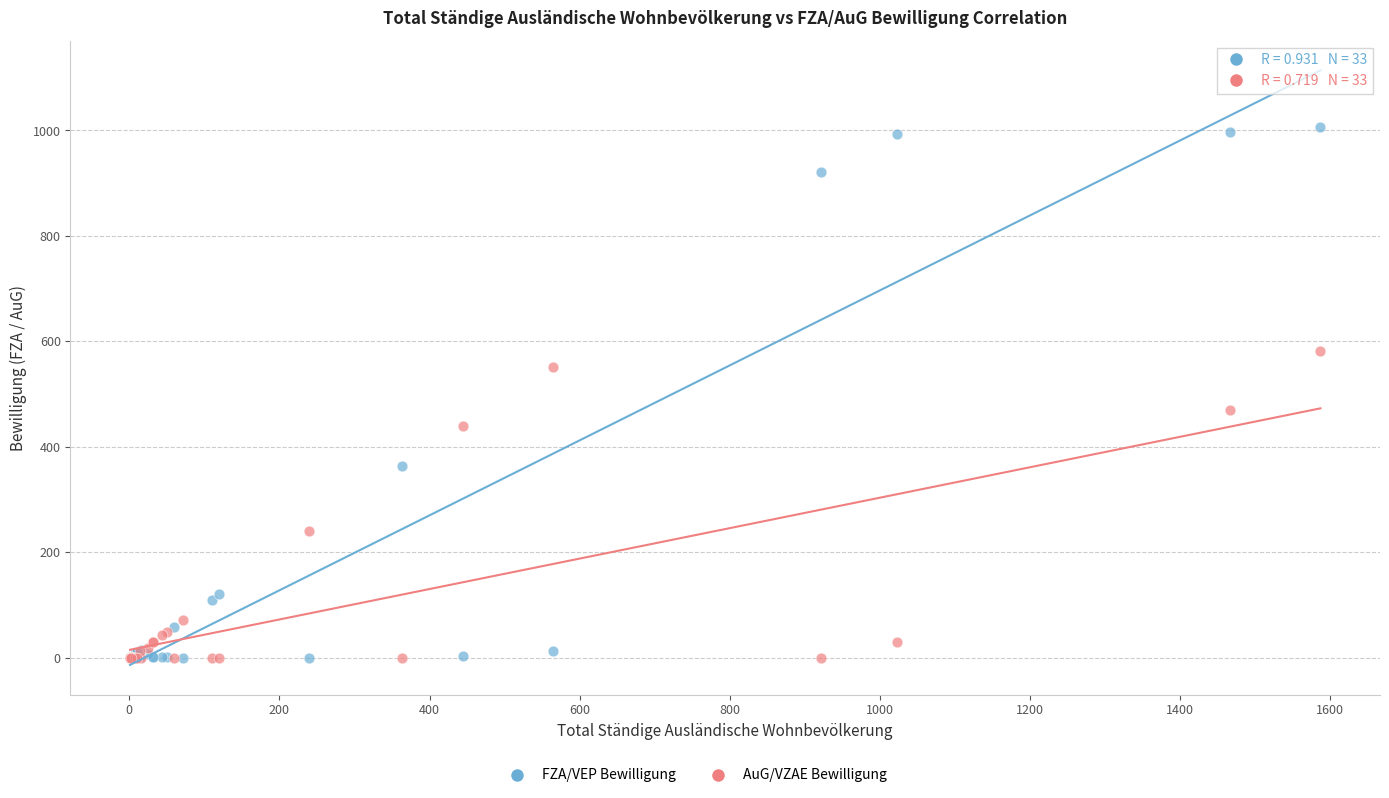

Across all series, what Y value is closest to 503?

470